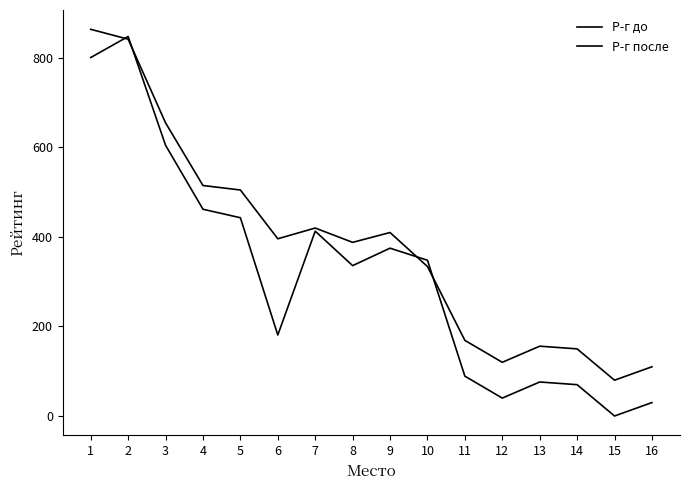

Reading left to right, what are all the values shown in this chart?

Р-г до: 1=801	2=848	3=605	4=462	5=443	6=181	7=413	8=336	9=375	10=348	11=89	12=40	13=76	14=70	15=0	16=30
Р-г после: 1=864	2=842	3=655	4=515	5=505	6=396	7=420	8=388	9=410	10=334	11=169	12=120	13=156	14=150	15=80	16=110